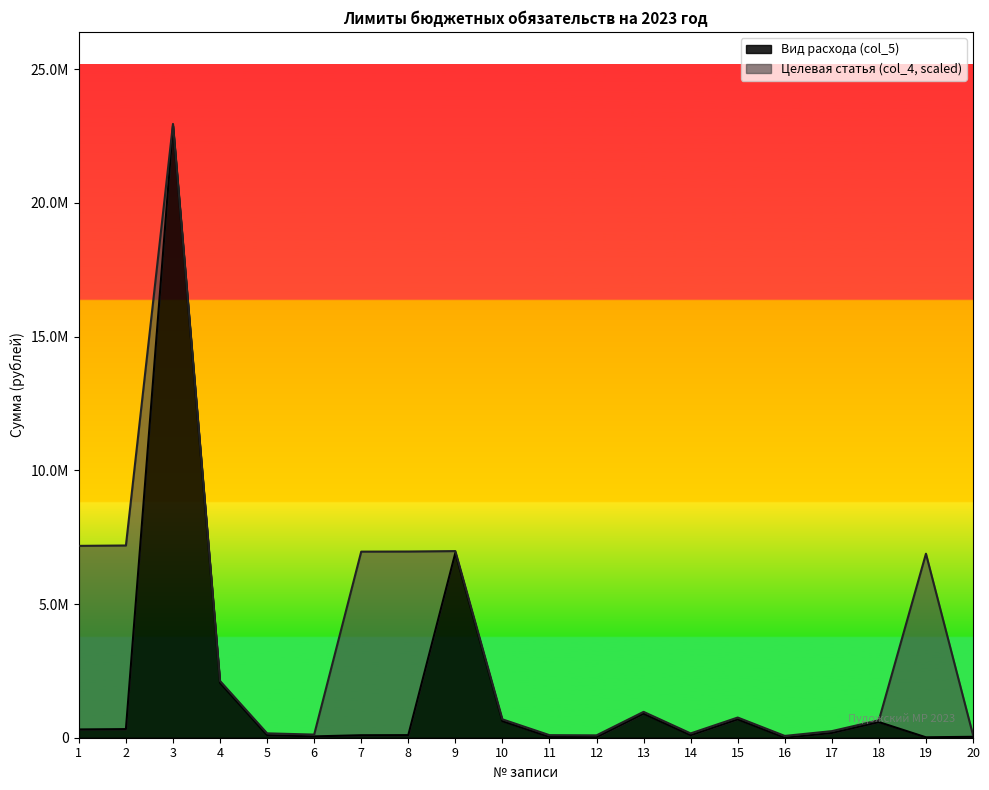

Reading left to right, transcribe all the data shown in this chart.

309520.0	322650.0	22889100.0	2054400.0	96000.0	50000.0	93480.0	97450.0	6912500.0	620400.0	28800.0	21134.6	900000.0	94016.0	687500.0	350.0	178865.4	585250.0	16000.0	35000.0